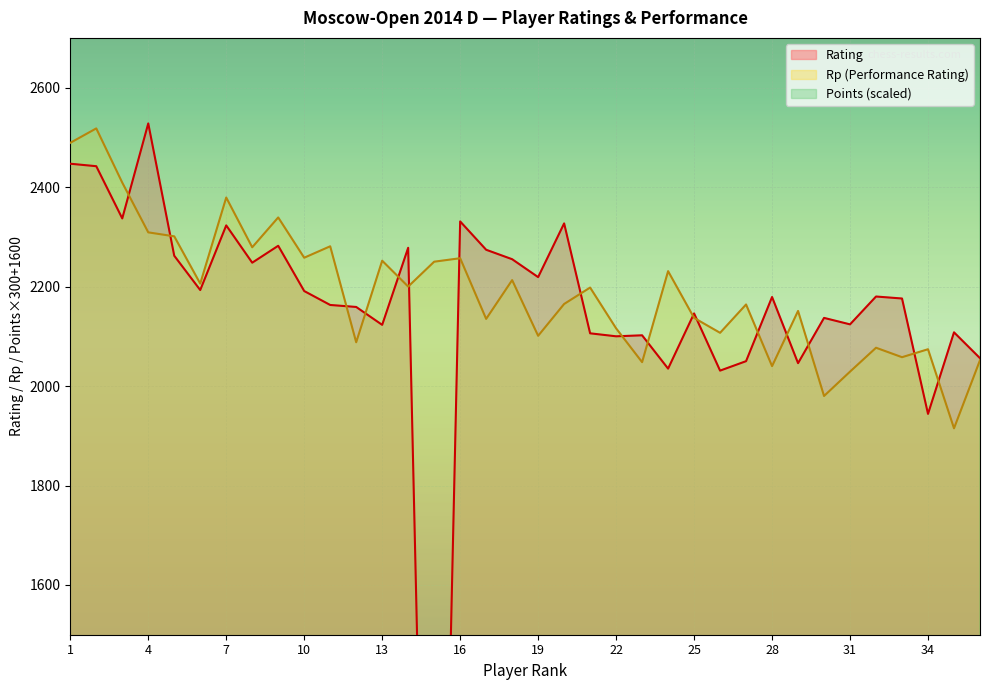

Does the chart display data point markers on the line(s)?

No